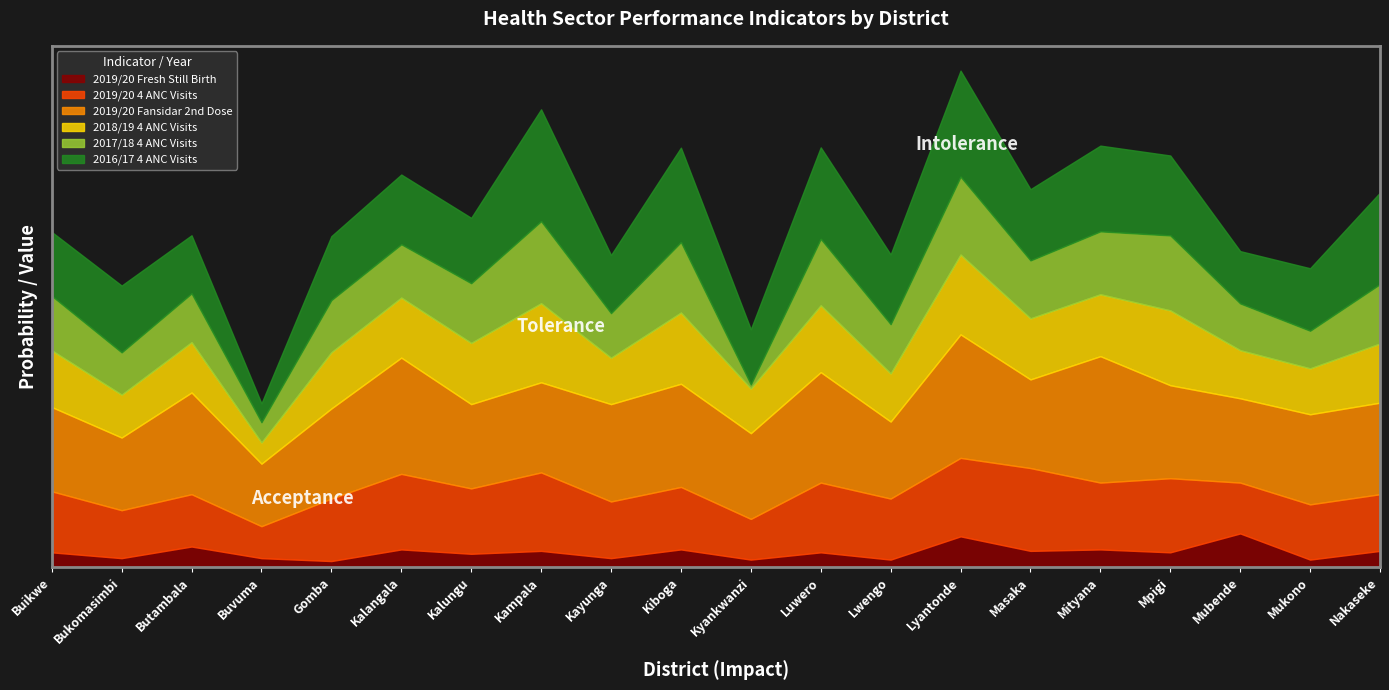

True or false: 2016/17 4 ANC Visits and 2019/20 Fresh Still Birth cross at least once.

False